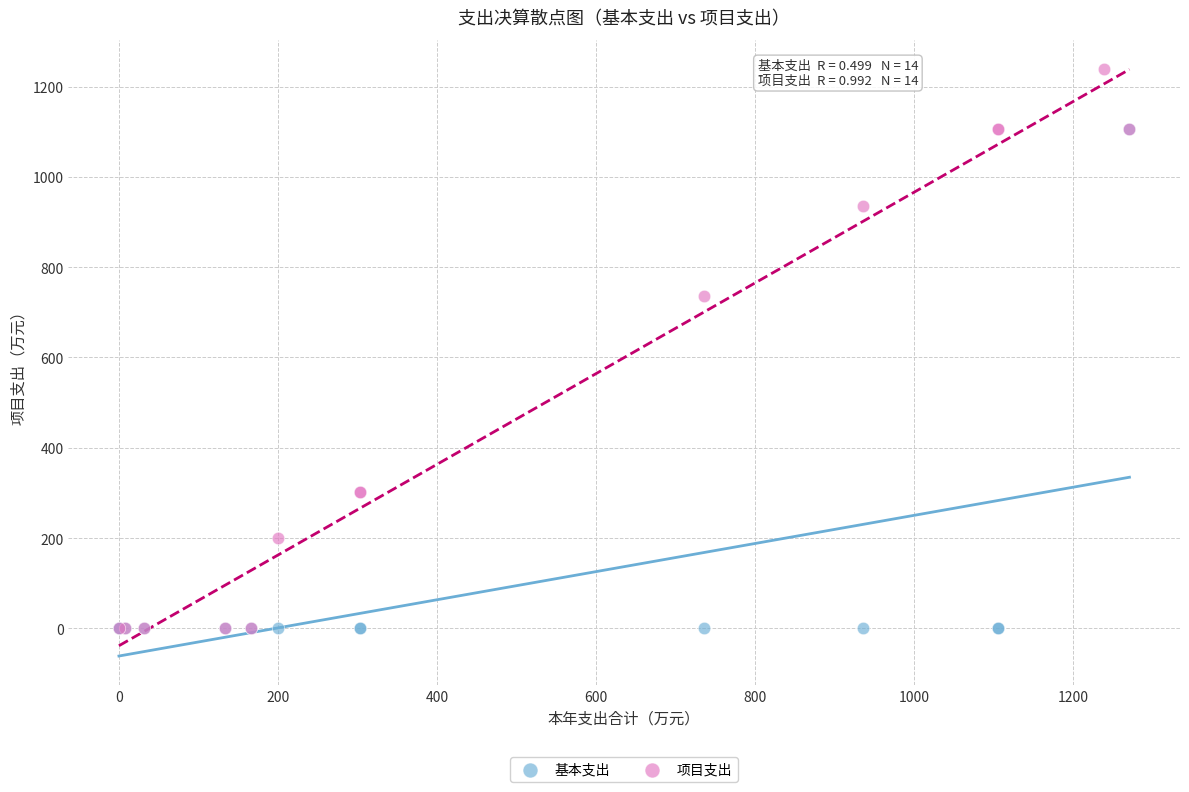

Which series contains the highest Y value?

项目支出